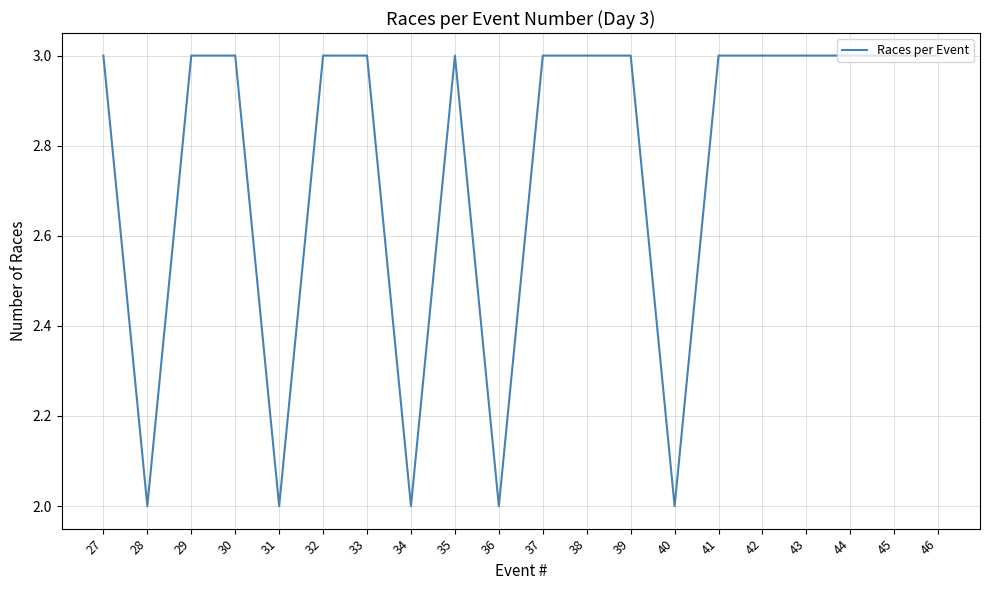

The value at 32 is 5. True or false?

False